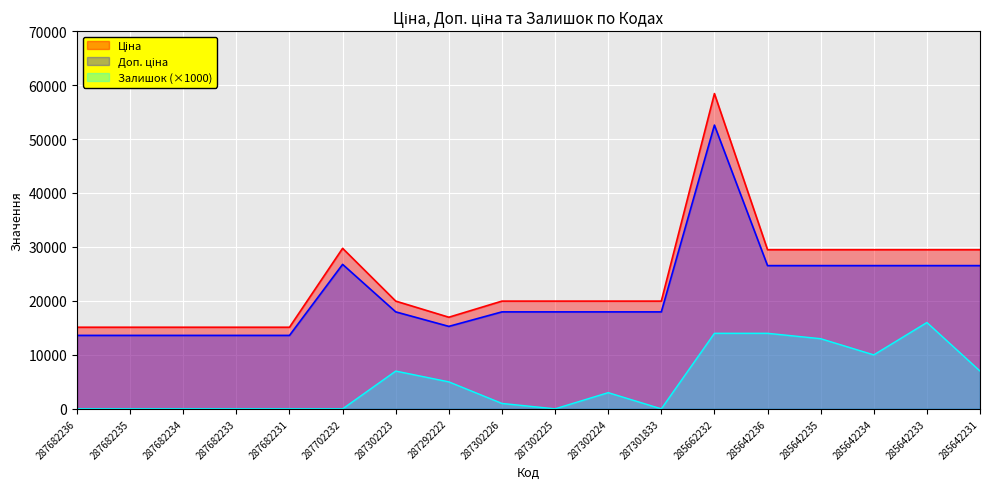

What is the sum of the Доп. ціна values at 287682233 and 287302224?

31575.8